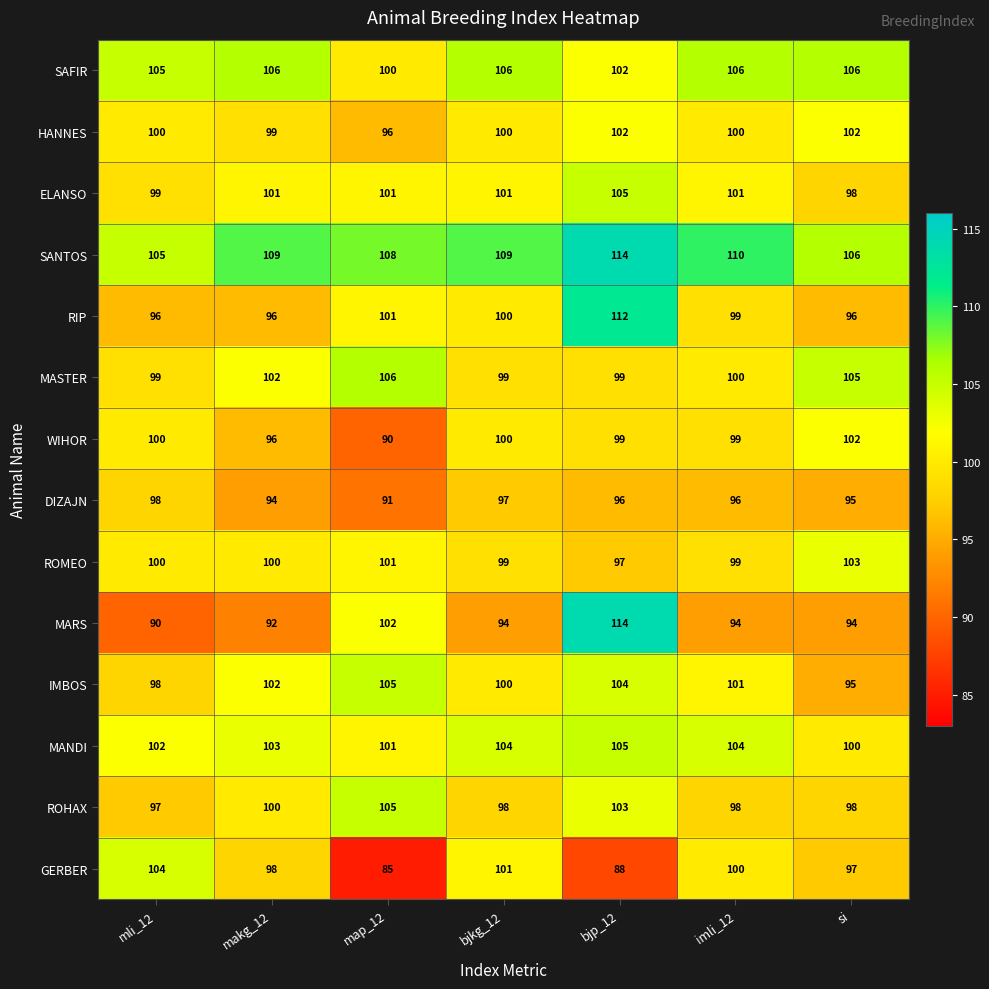

Which series has the widest spread of values?

MARS